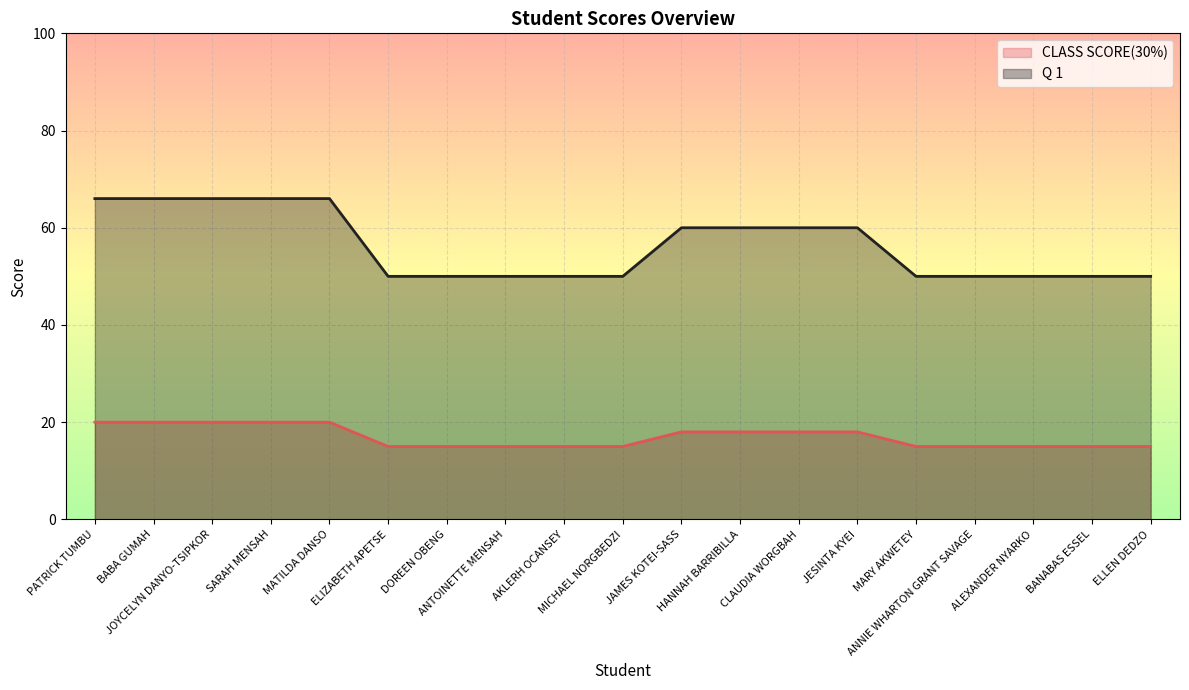

Which series has the largest range (max minus min)?

Q 1